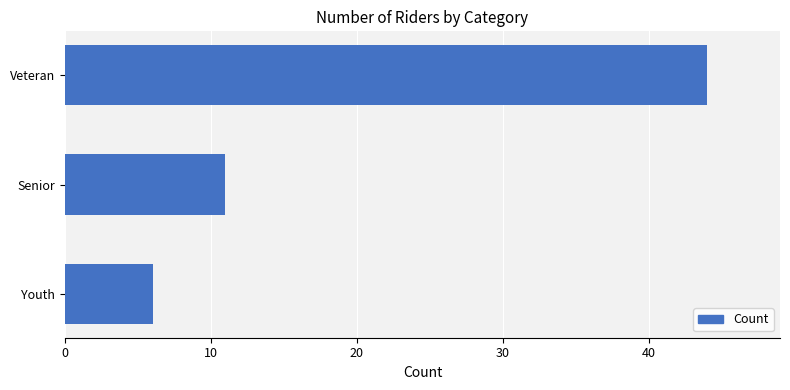

What is the minimum value shown in the chart?

6